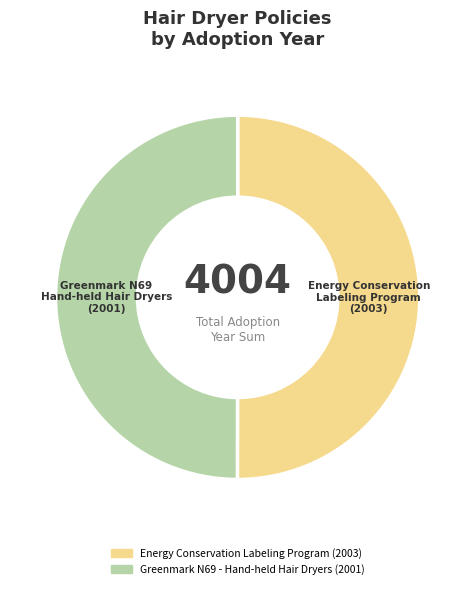

True or false: Energy Conservation Labeling Program accounts for 39% of the total.

False